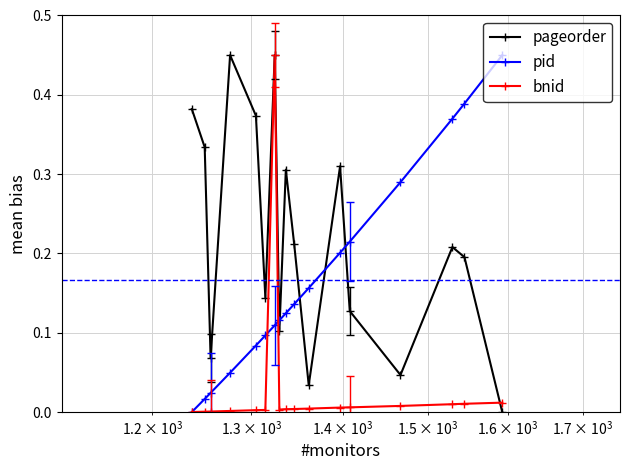

Which series has the largest total across all categories?

pageorder